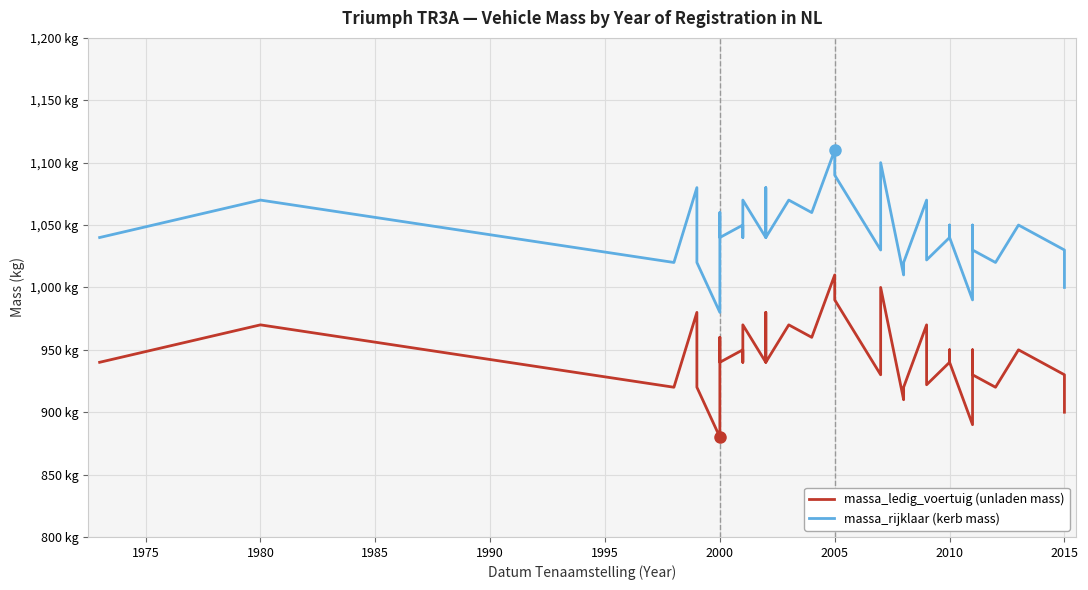

How many values in the massa_rijklaar (kerb mass) series exceed 1040?

16